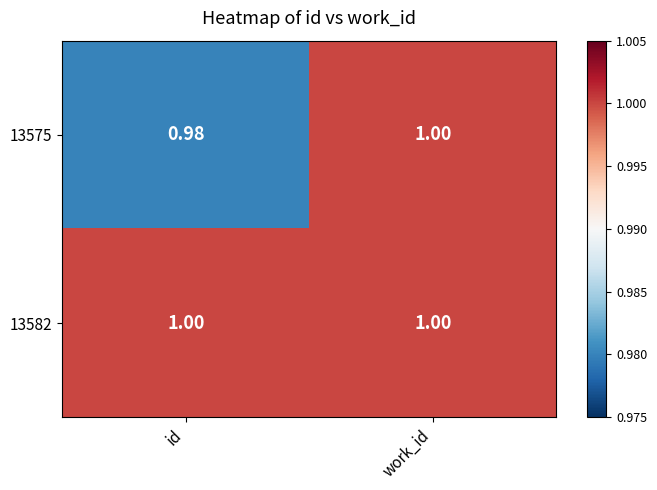

At how many categories does at least one series exceed 0?

2